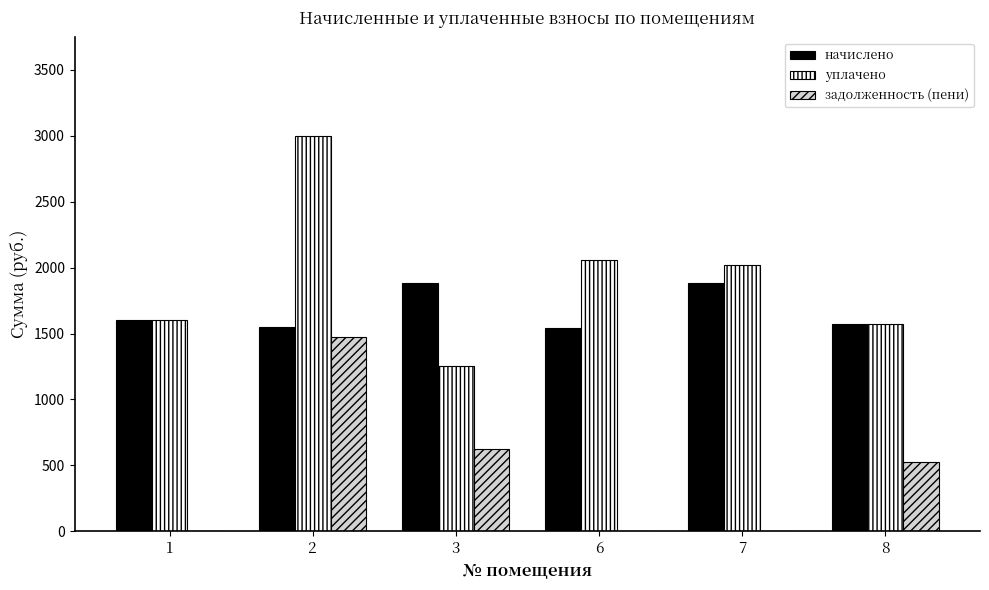

True or false: уплачено has a value of 2903.4 at 6.

False